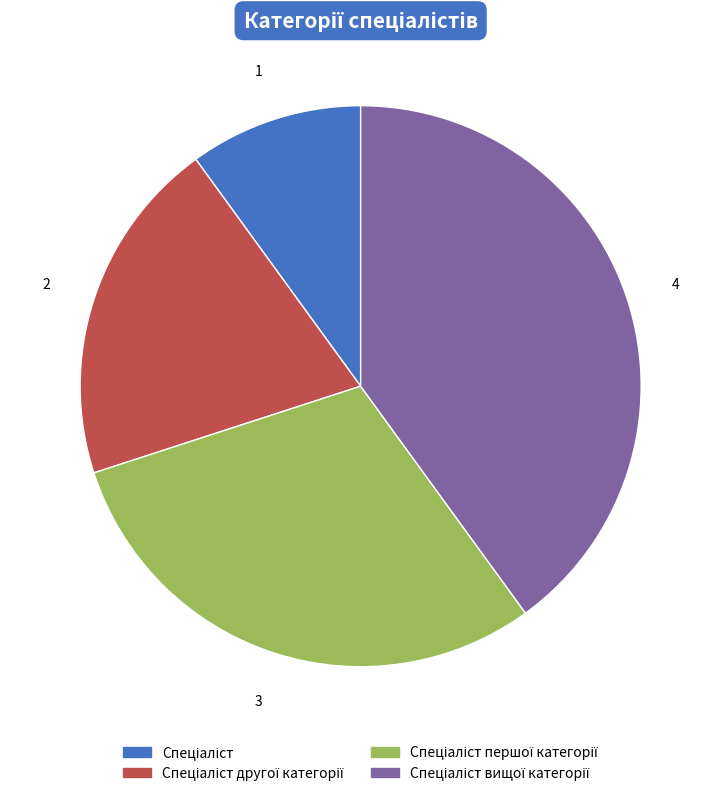

Is there any slice that represents more than half of the pie?

No